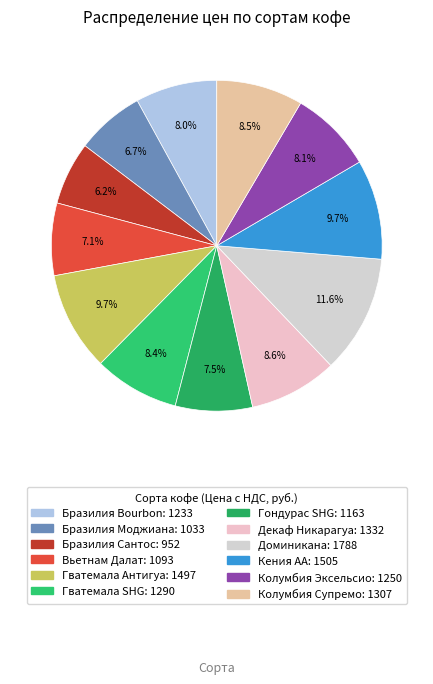

What percentage do Вьетнам Далат and Бразилия Сантос together represent?

13.2%